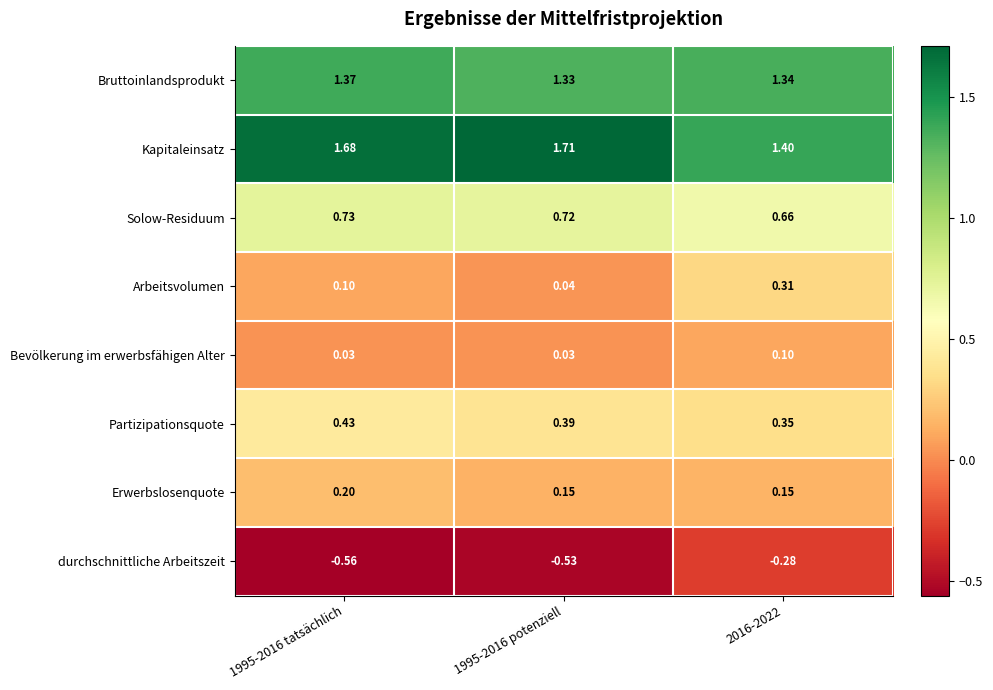

Which series changed the most between 1995-2016 tatsächlich and 1995-2016 potenziell?

Arbeitsvolumen